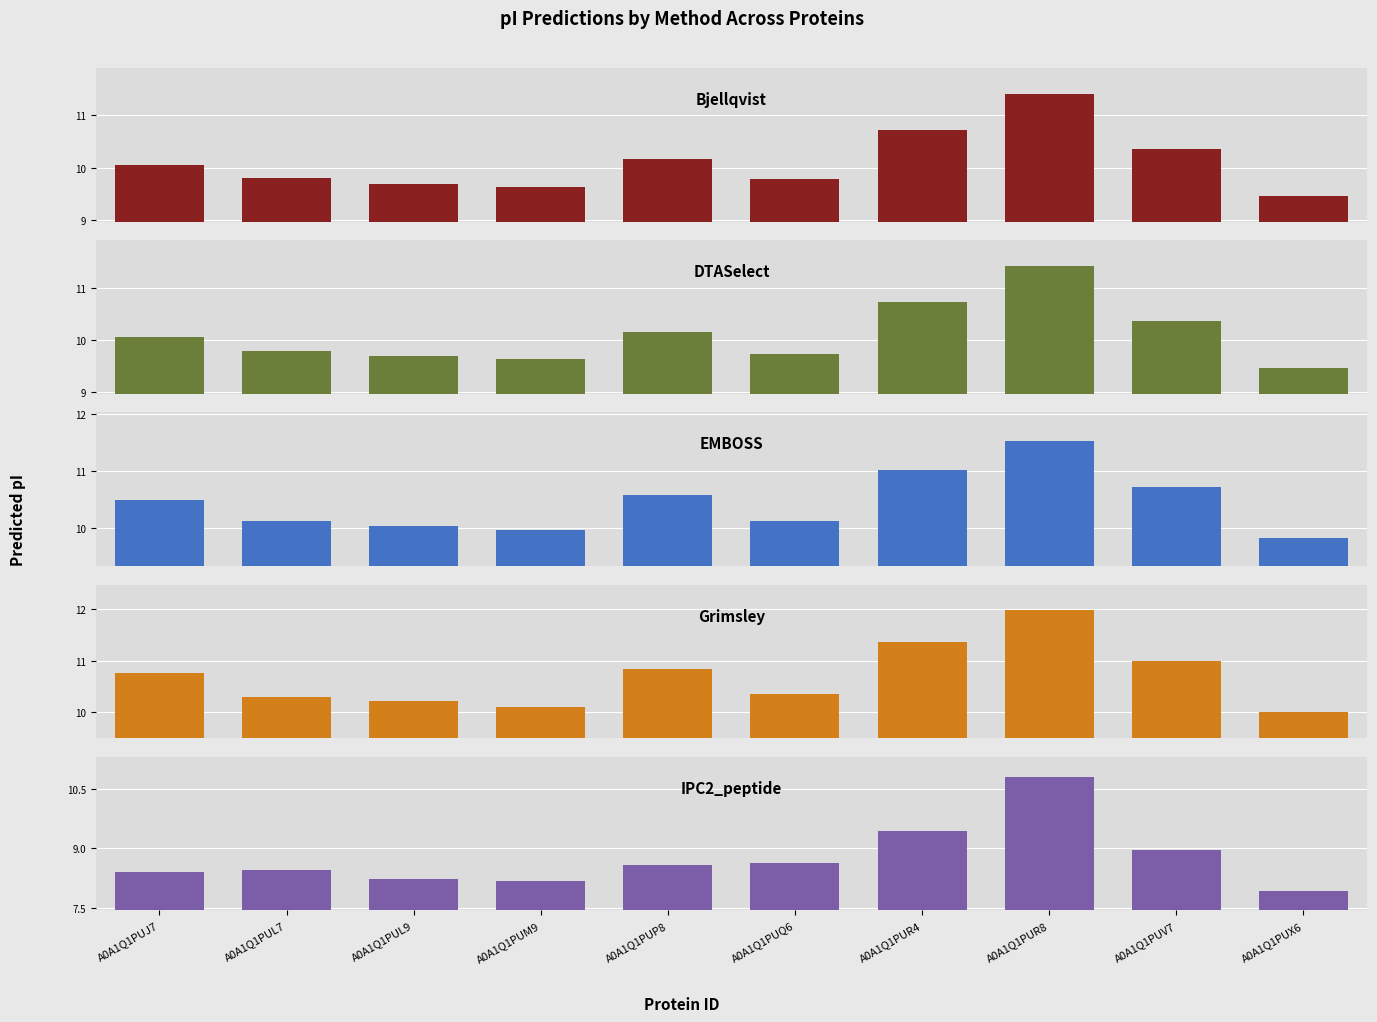

How many bars are there in each group?

5